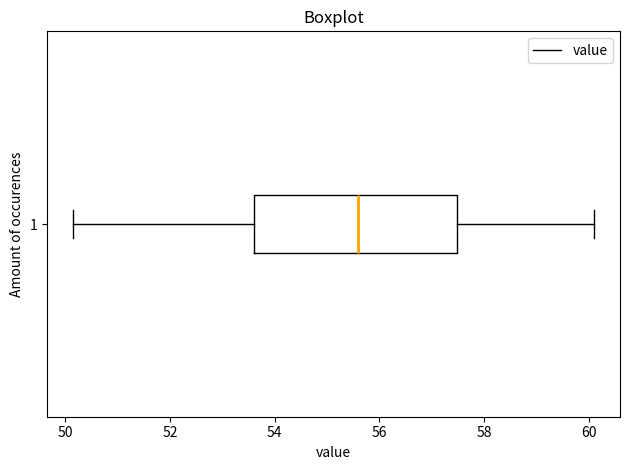

Read this box plot against the x-axis: the position of the median line, the range covered by the box, and the ends of both whiskers. The values are not printed on the chart, so give them approximately, as read against the axis.

median 55.6, box 53.6 to 57.4, whiskers 50.2 to 60.2